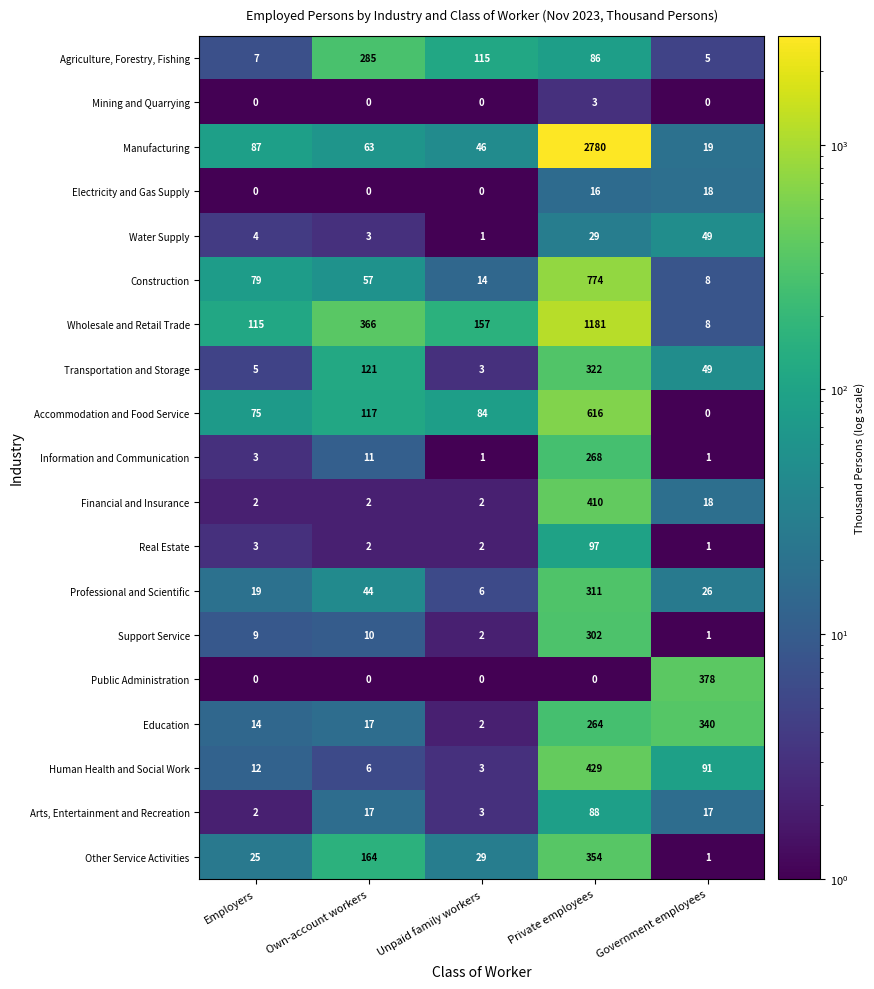

What value does the Education series have at Government employees, to the nearest 10?

340